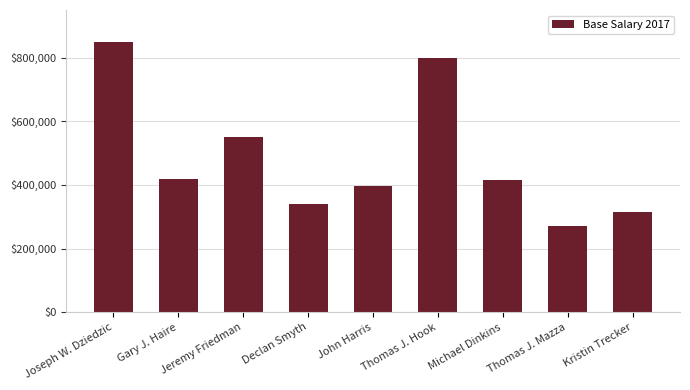

Approximately how many times larger is the value at Gary J. Haire compared to Joseph W. Dziedzic?

0.5